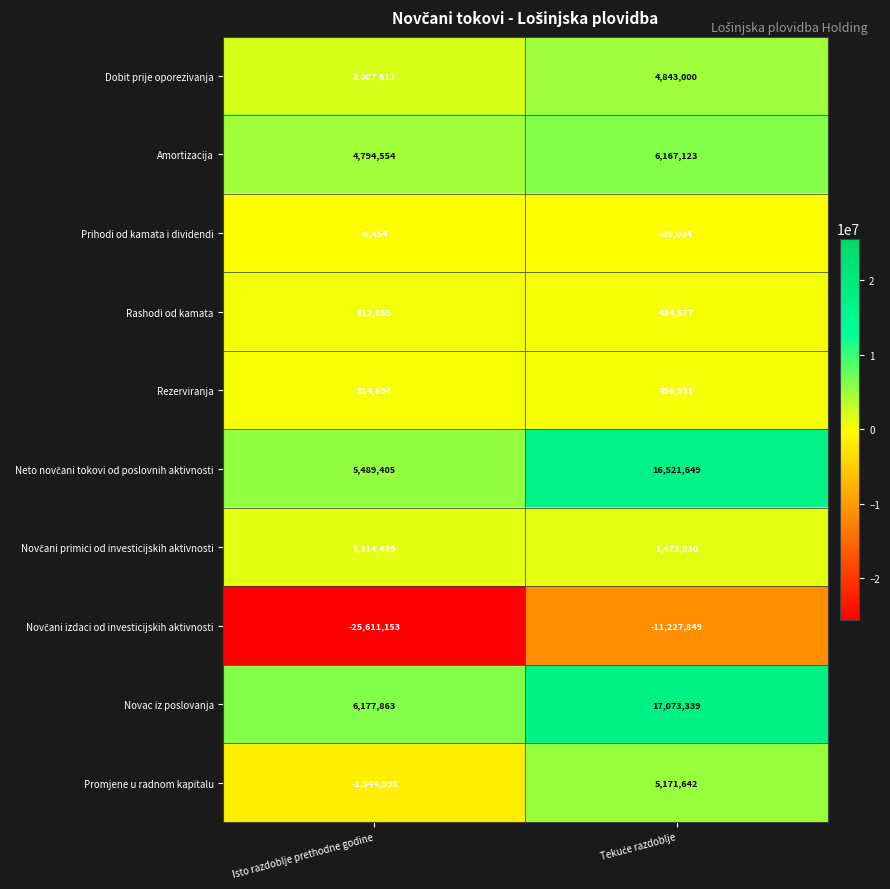

What is the minimum value for Rezerviranja?

314694